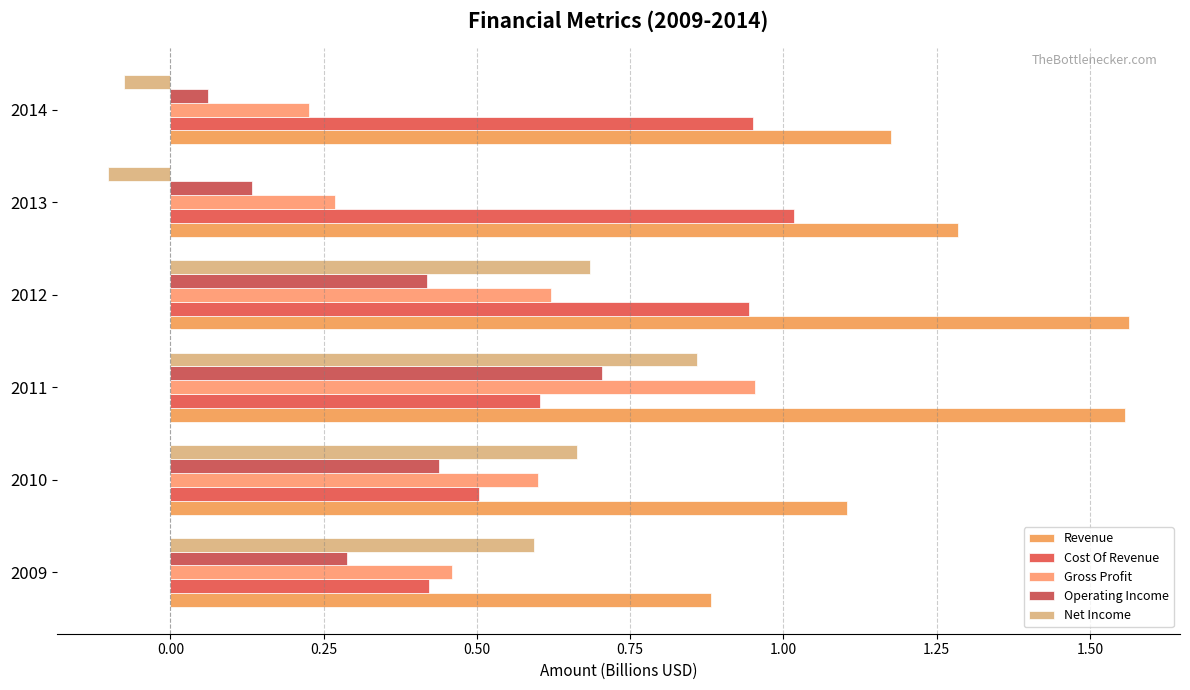

Reading left to right, what are all the values shown in this chart?

Revenue: 0.9	1.1	1.6	1.6	1.3	1.2
Cost Of Revenue: 0.4	0.5	0.6	0.9	1.0	0.9
Gross Profit: 0.5	0.6	1.0	0.6	0.3	0.2
Operating Income: 0.3	0.4	0.7	0.4	0.1	0.1
Net Income: 0.6	0.7	0.9	0.7	-0.1	-0.1